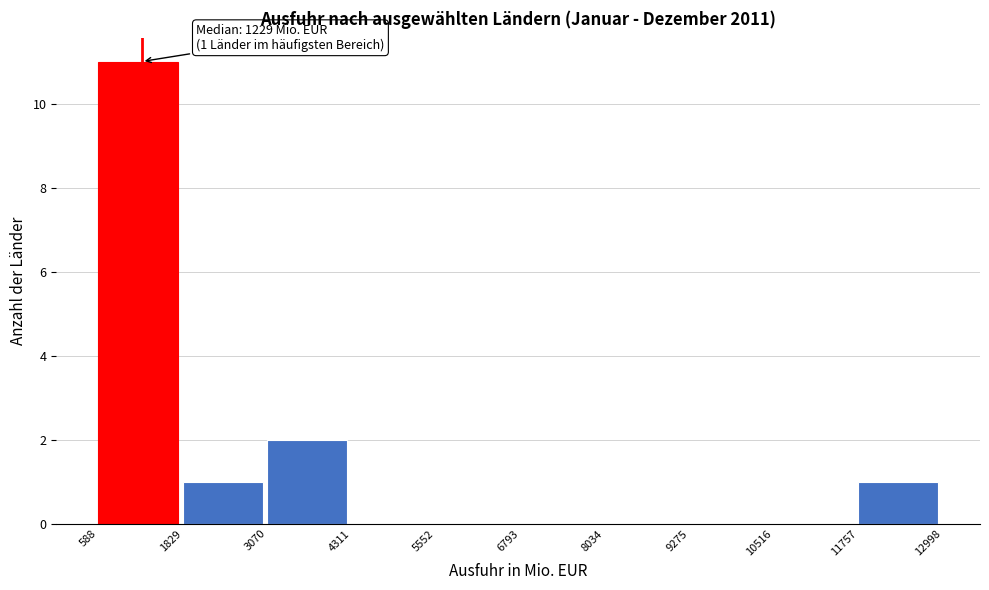

Which range on the x-axis has the tallest bar?

588 to 1829